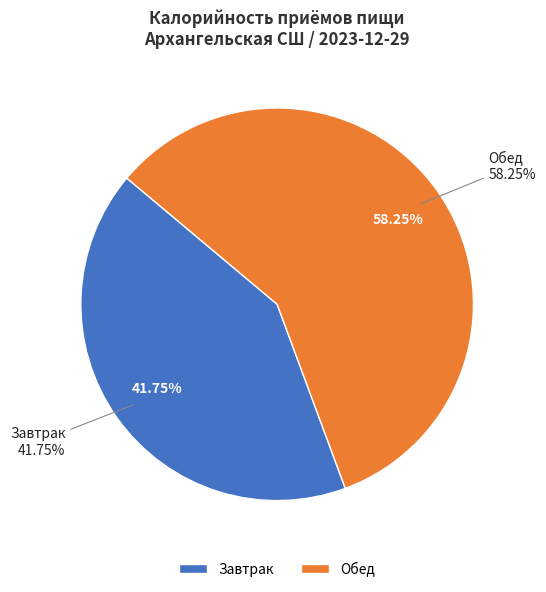

What portion of the pie excludes Завтрак?

58.2%